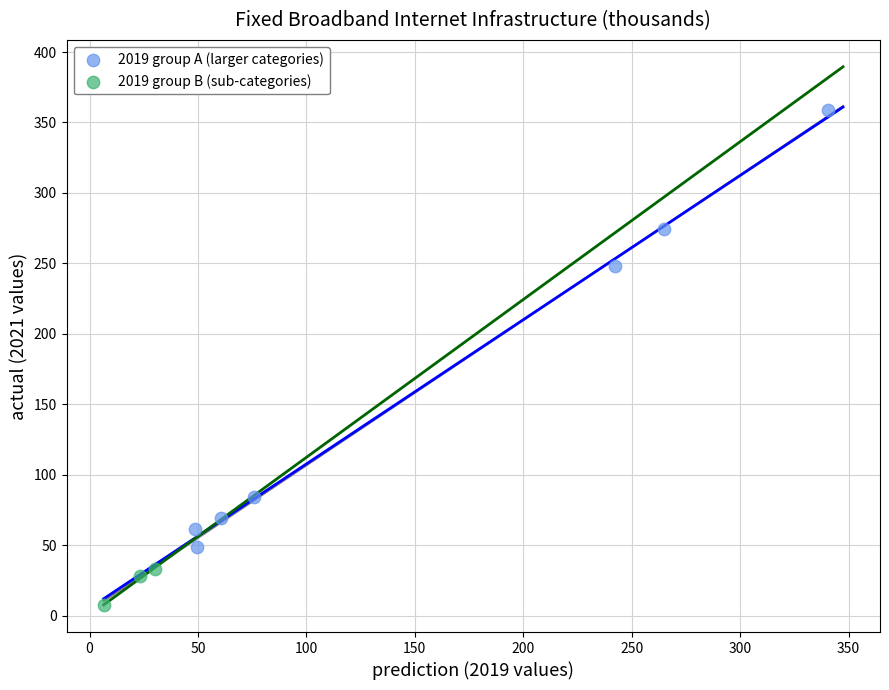

Which series reaches the maximum Y coordinate?

2019 group A (larger categories)